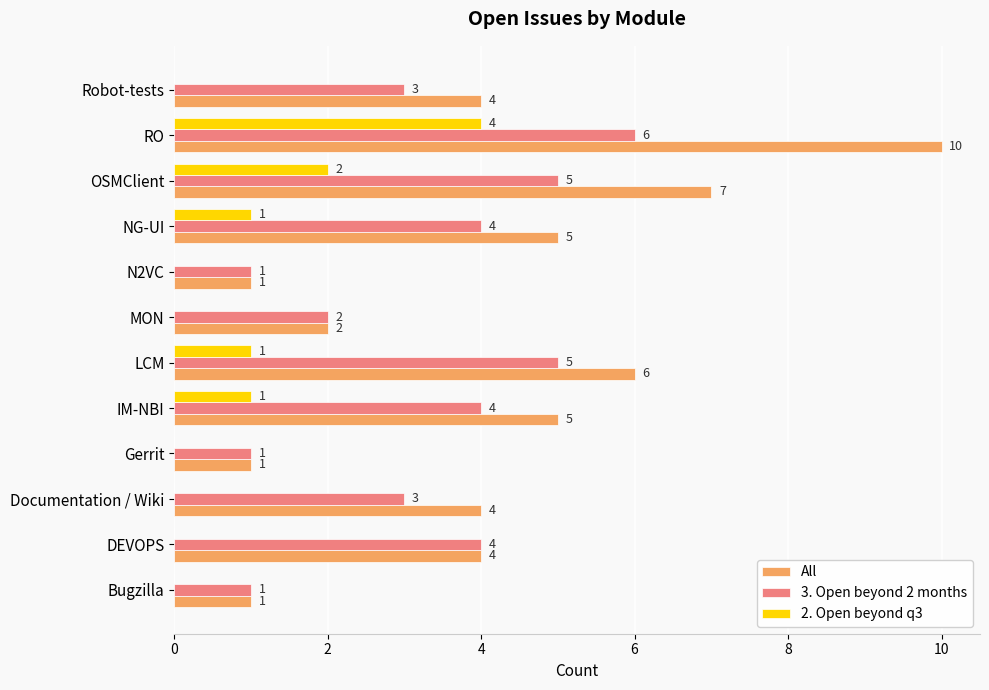

What is the sum of all 3. Open beyond 2 months values?

39